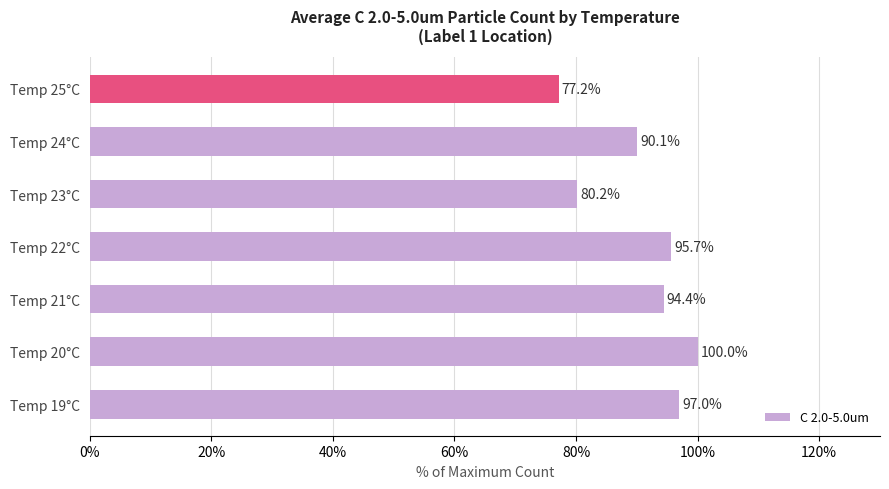

What is the change in value from Temp 19°C to Temp 23°C?

-16.8